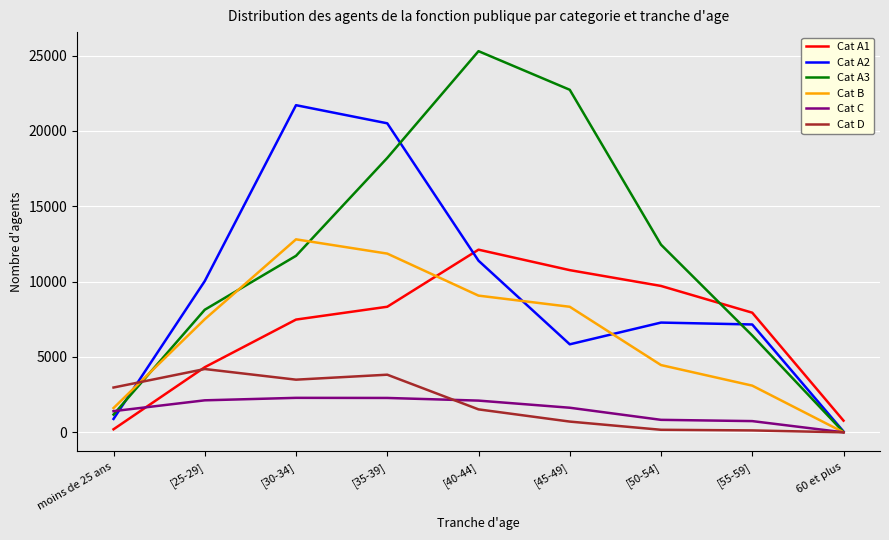

What is the average value of the Cat B series?

6527